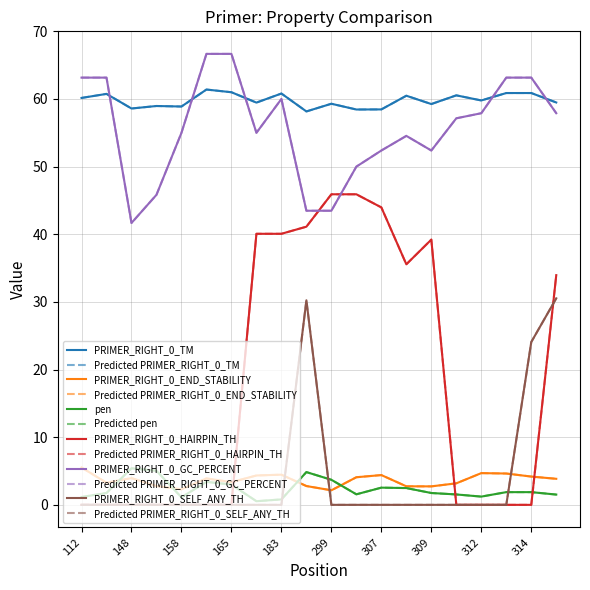

True or false: PRIMER_RIGHT_0_HAIRPIN_TH and PRIMER_RIGHT_0_GC_PERCENT intersect in this chart.

True